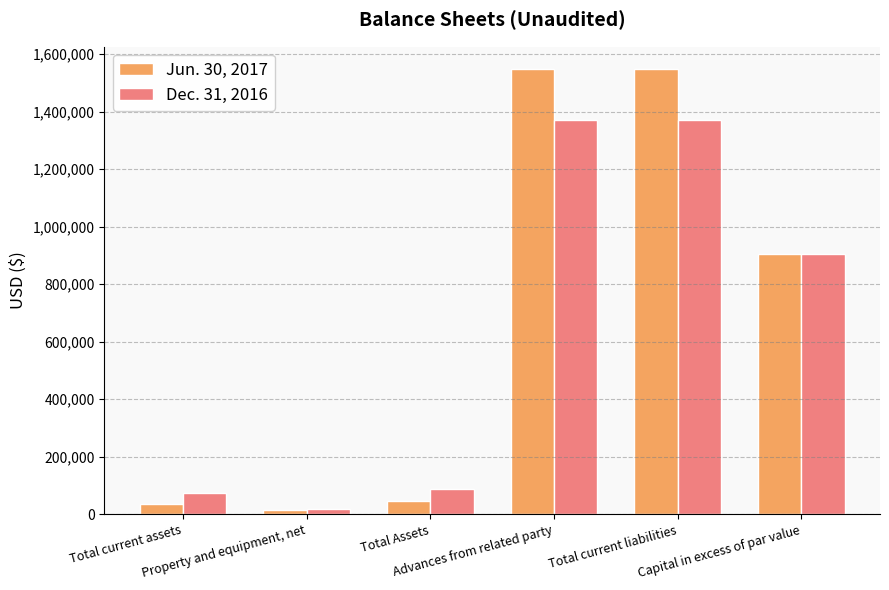

At which label is Dec. 31, 2016 closest to 693796?

Capital in excess of par value